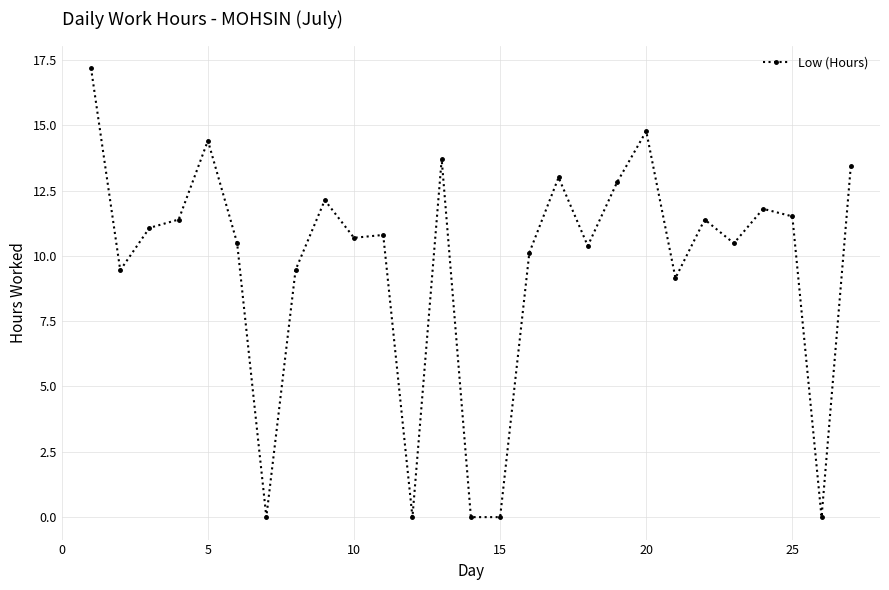

Is this an area chart (filled region under the line)?

No